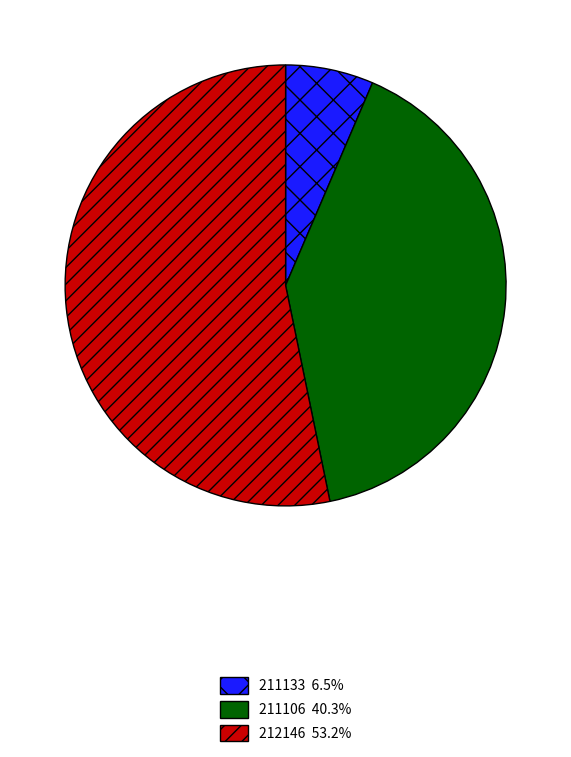

What is the ratio of the value at 212146 53.2% to the value at 211106 40.3%?

1.3